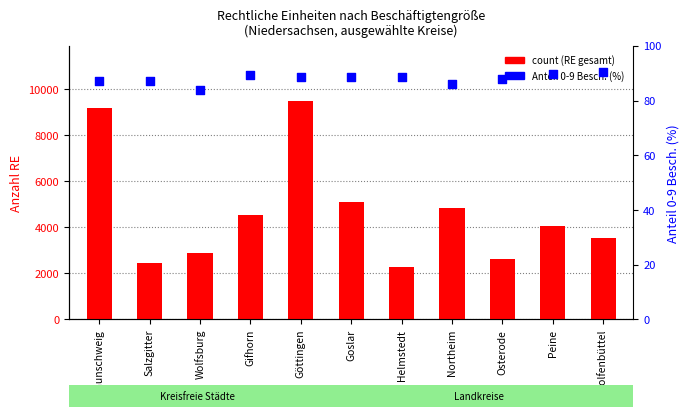

Which series contains the highest Y value?

count